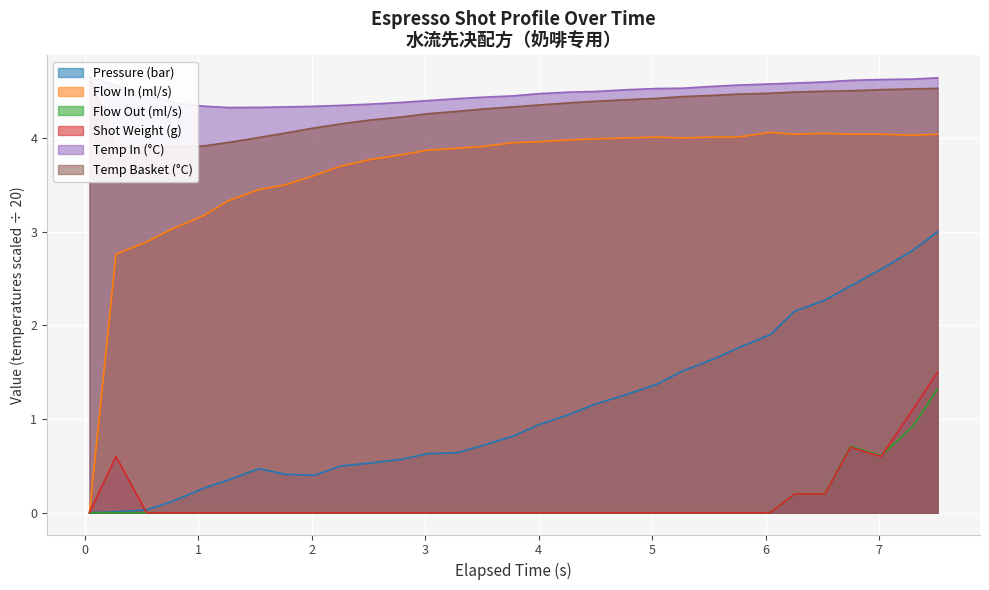

What are all the series names shown in the legend?

pressure, flow_in, flow_out, water_temperature_in, water_temperature_basket, current_total_shot_weight